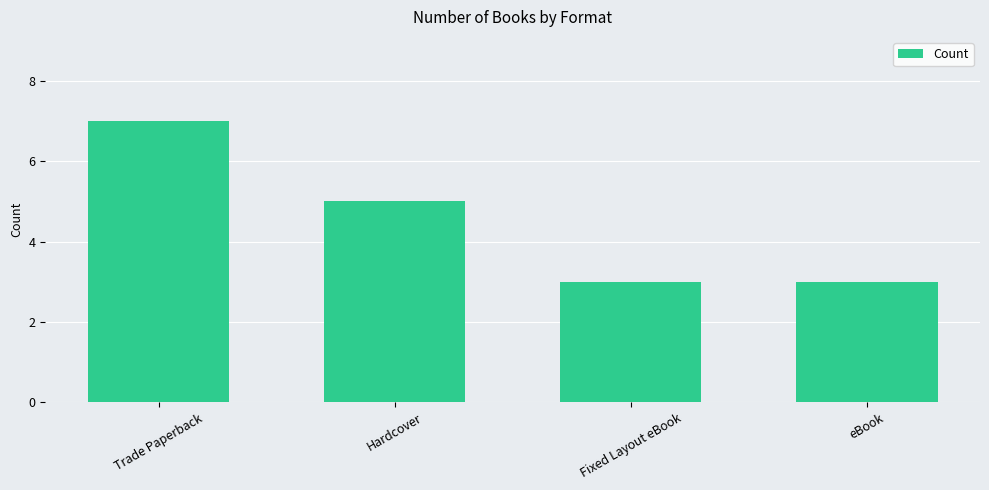

What is the change in value from Hardcover to eBook?

-2